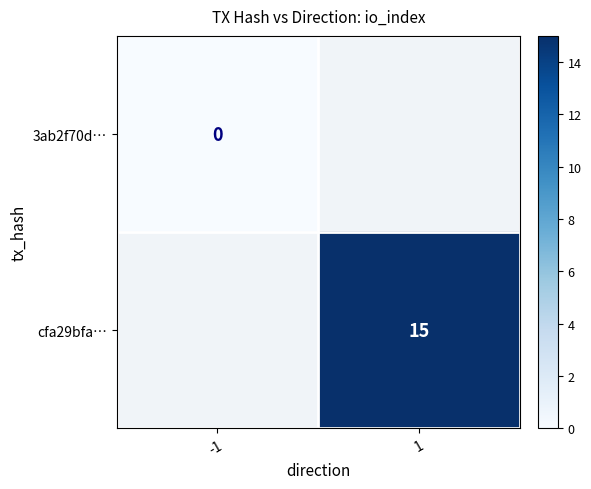

Rank the series by their average value, from lowest to highest.

3ab2f70d…, cfa29bfa…